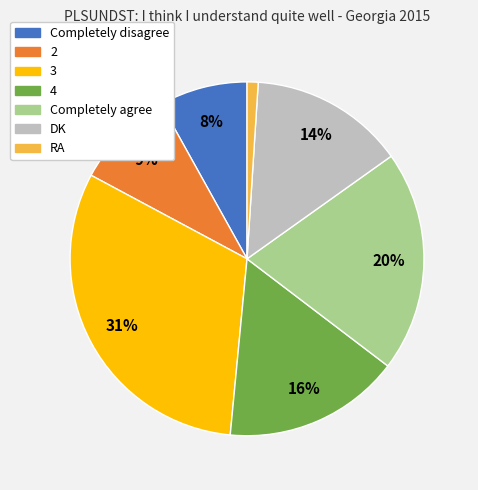

How many segments does this pie chart have?

7